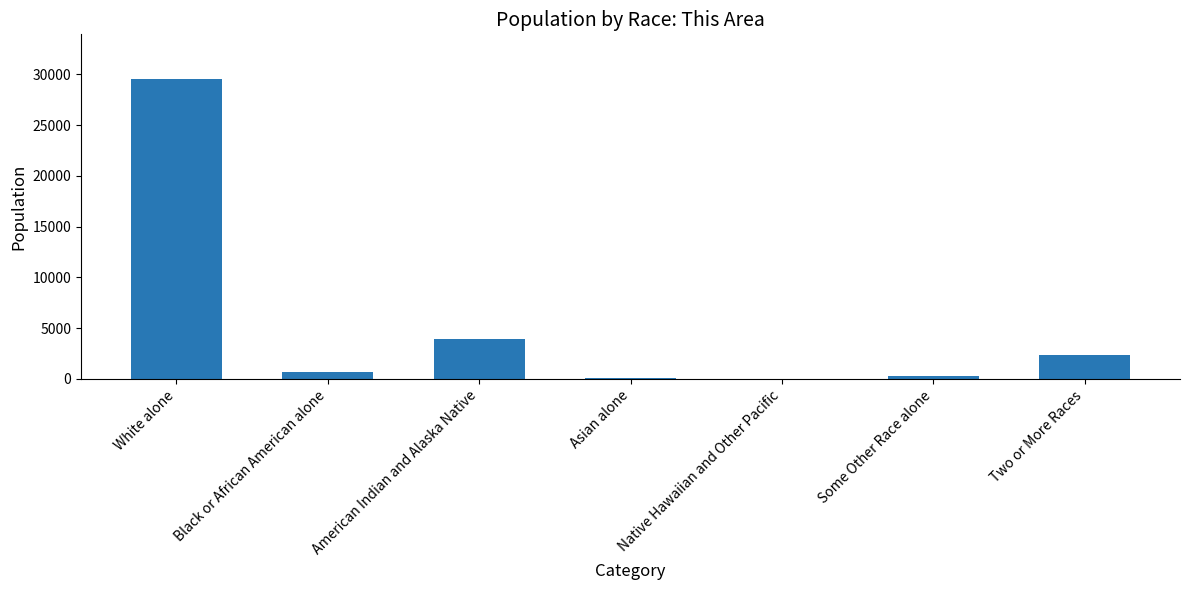

Is it true that the value at Some Other Race alone is 313?

True